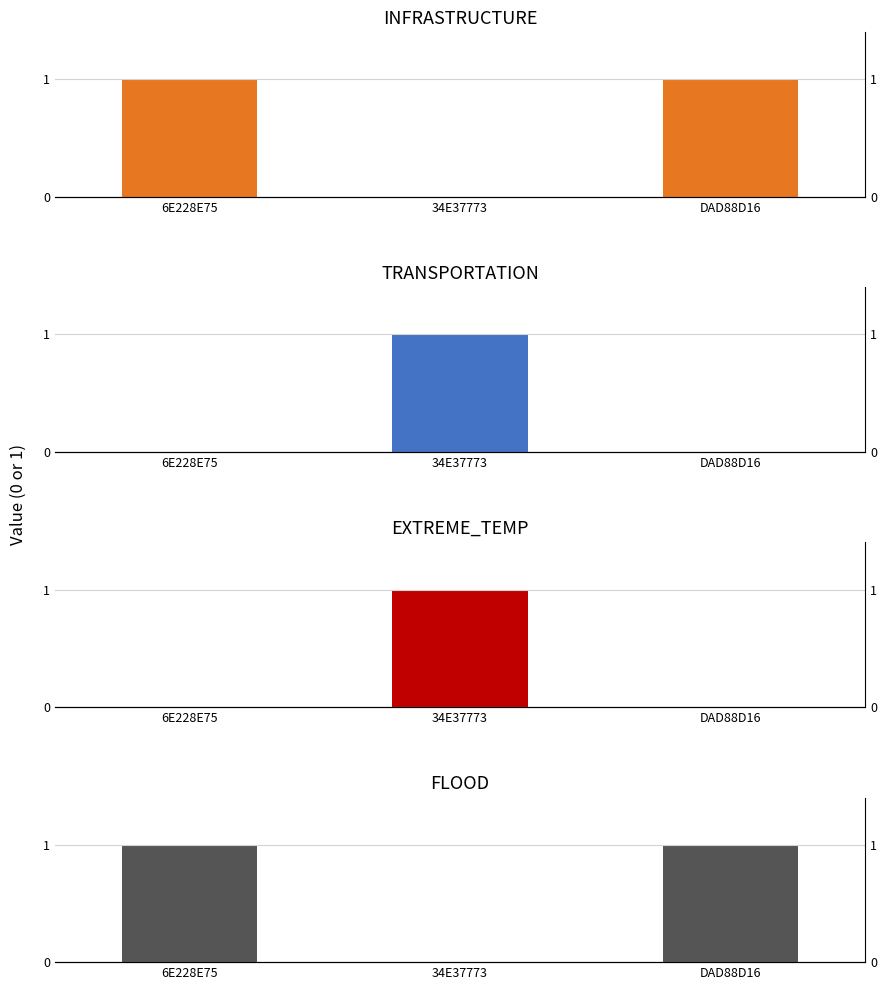

Which series has the largest total across all categories?

INFRASTRUCTURE